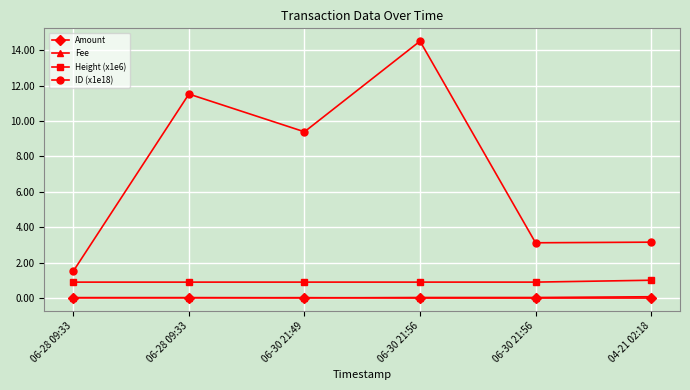

At 06-30 21:49, list the series in order from largest to smallest.

ID (x1e18), Height (x1e6), Amount, Fee